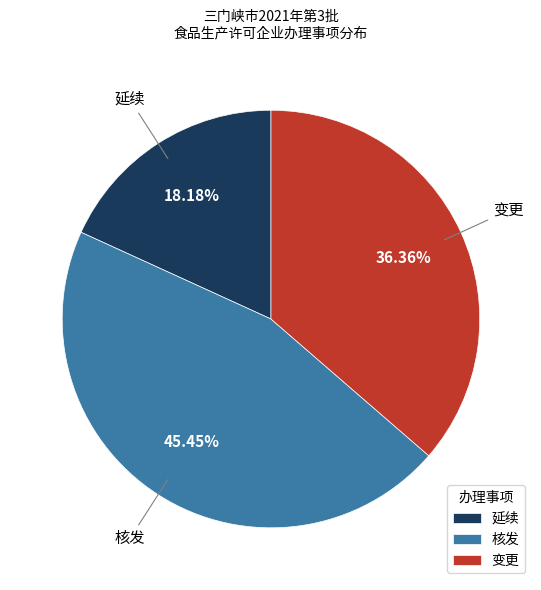

What is the ratio of the value at 变更 to the value at 延续?

2.0